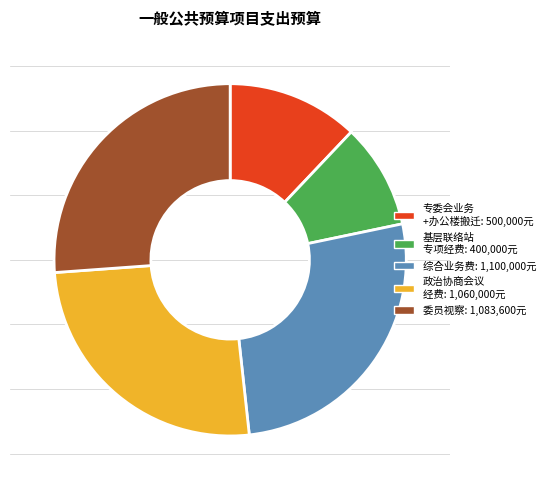

Is there a majority slice in this chart?

No